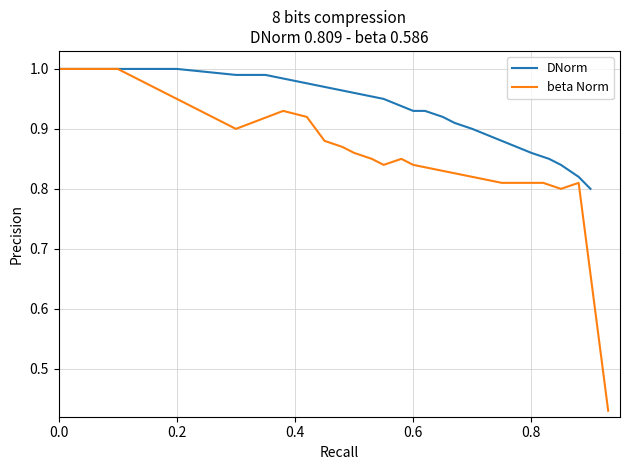

Reading left to right, transcribe all the data shown in this chart.

DNorm: 1.0	1.0	1.0	1.0	1.0	1.0	1.0	1.0	1.0	0.9	0.9	0.9	0.9	0.9	0.9	0.9	0.9	0.8	0.8	0.8	0.8
beta Norm: 1.0	1.0	1.0	0.9	0.9	0.9	0.9	0.9	0.9	0.9	0.8	0.8	0.8	0.8	0.8	0.8	0.8	0.8	0.8	0.8	0.4